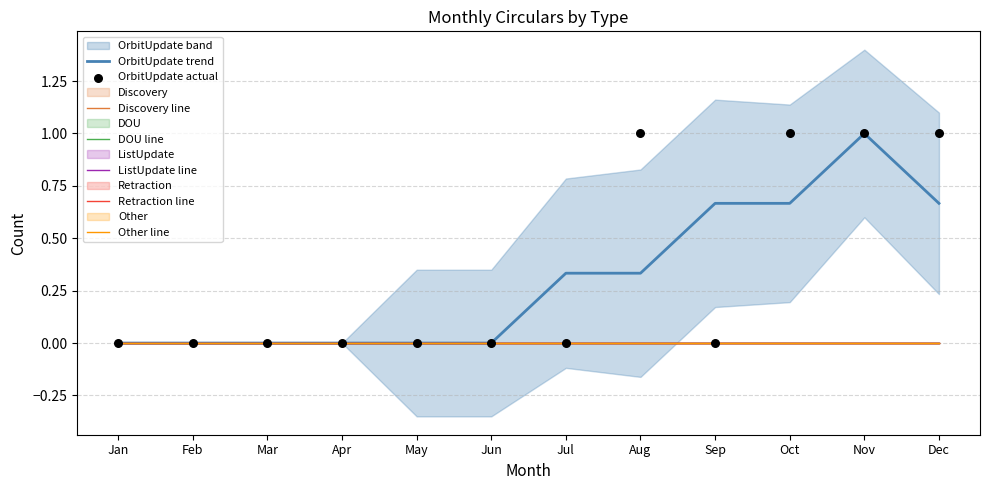

What are all the series names shown in the legend?

OrbitUpdate, Discovery, DOU, ListUpdate, Retraction, Other